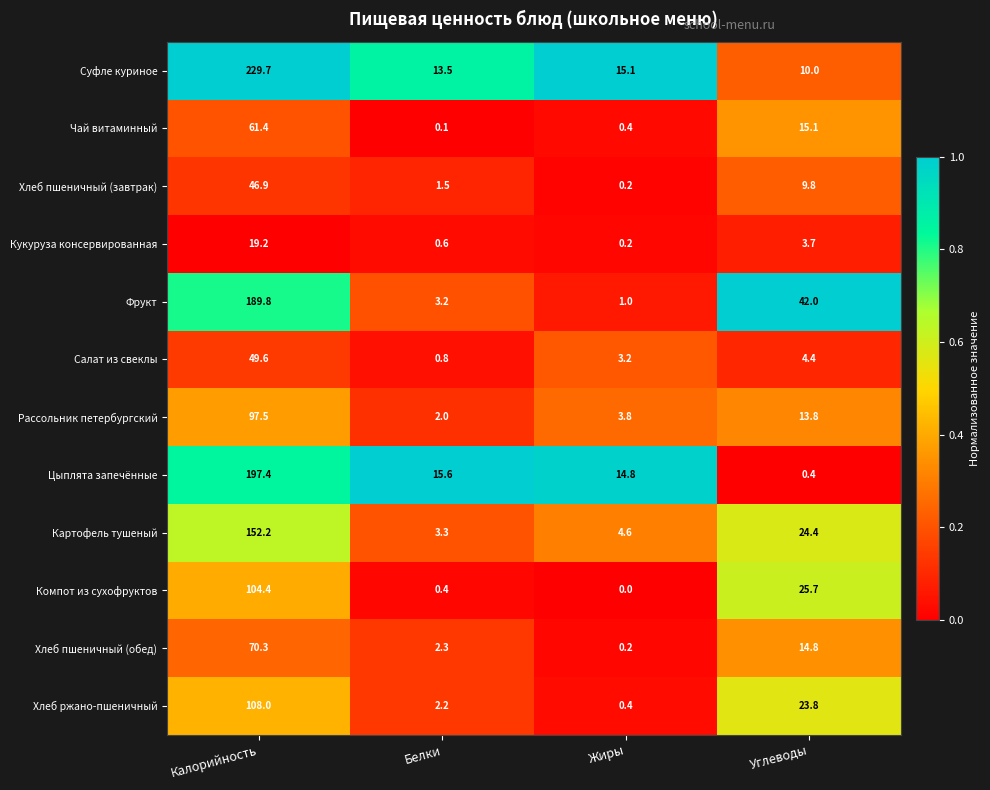

Which series has the widest spread of values?

Суфле куриное